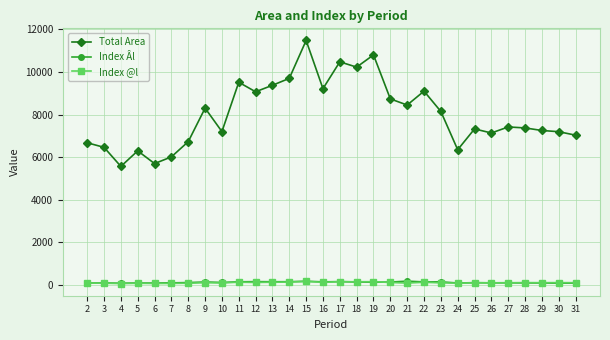

True or false: Index Âl and Total Area intersect in this chart.

False